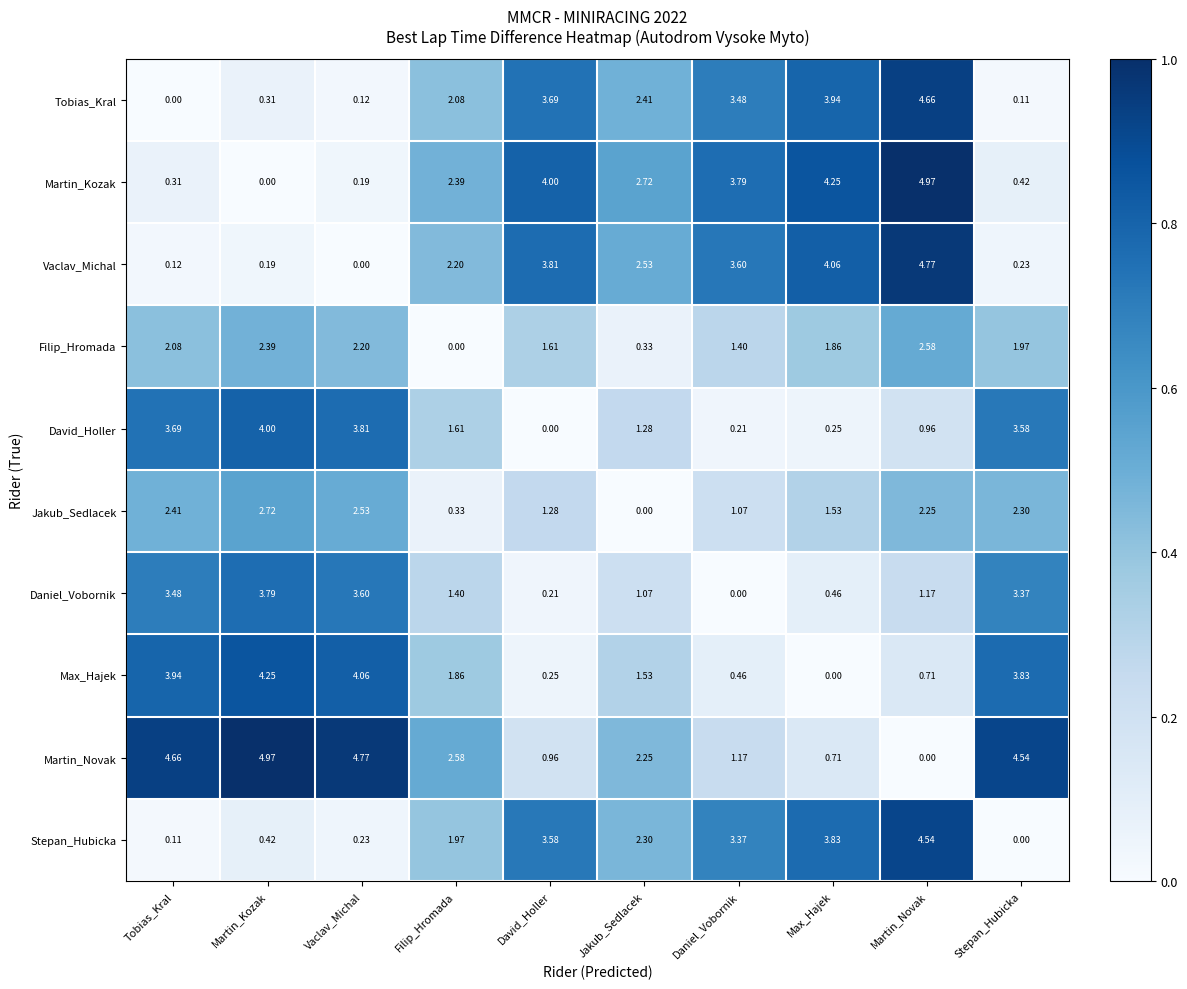

Where does the Tobias_Kral series first go above 2?

Filip_Hromada